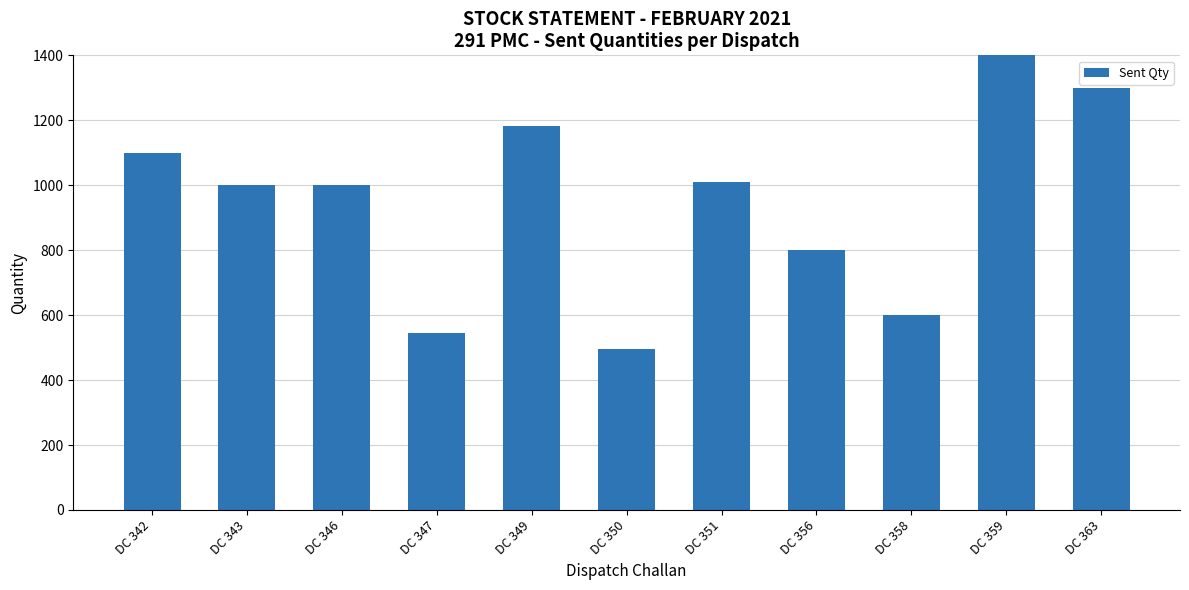

What is the minimum value shown in the chart?

495